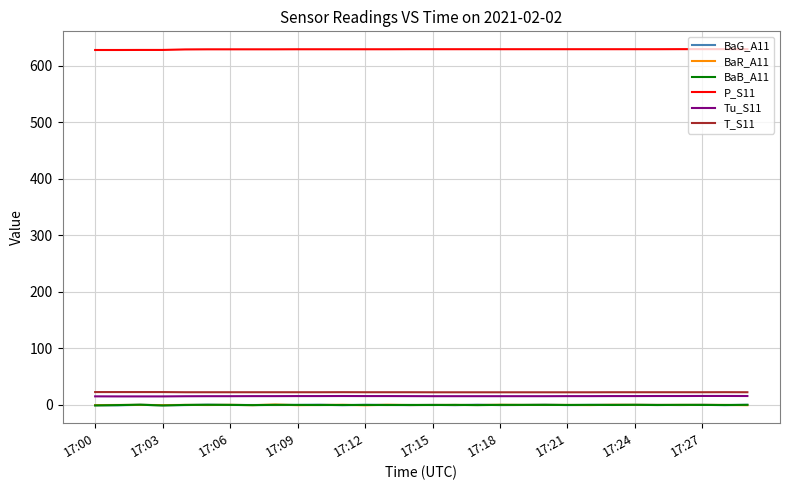

What is the maximum value shown in the chart?

629.8